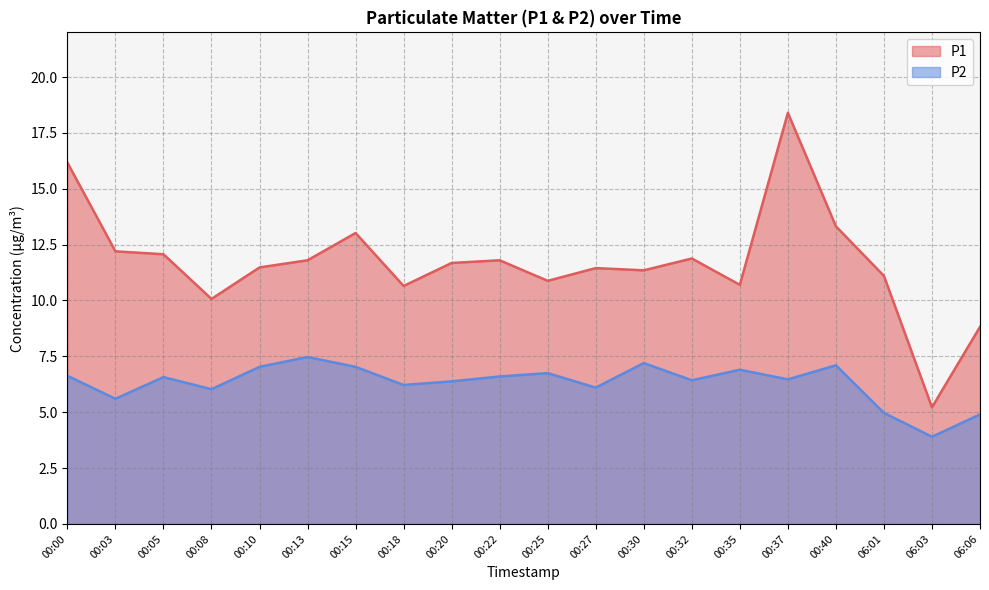

What is the minimum value shown in the chart?

3.9